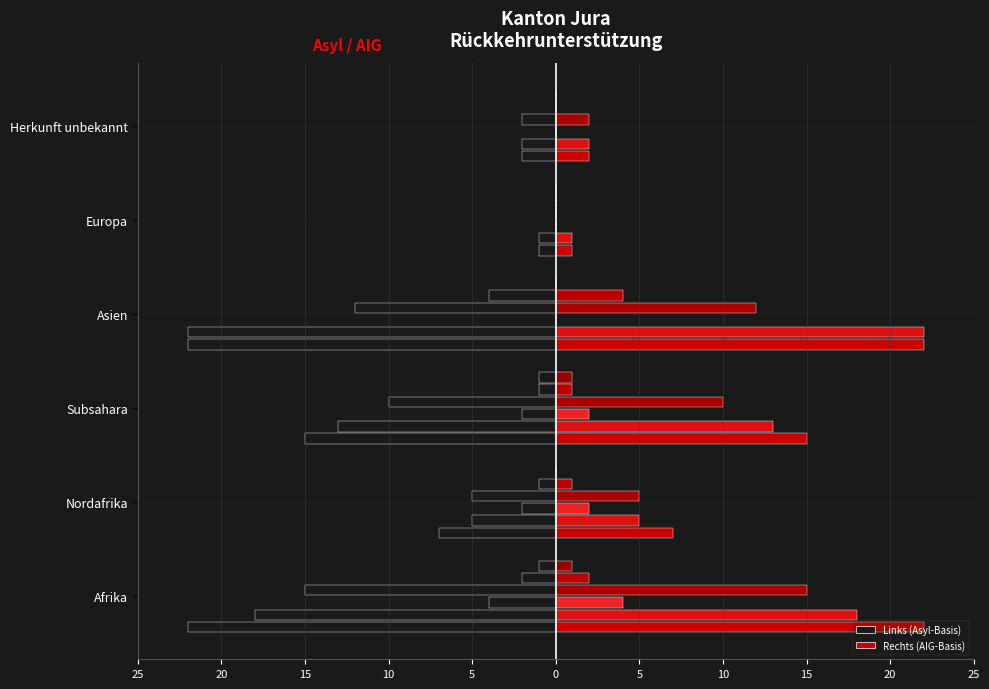

What position from the left is Afrika?

1